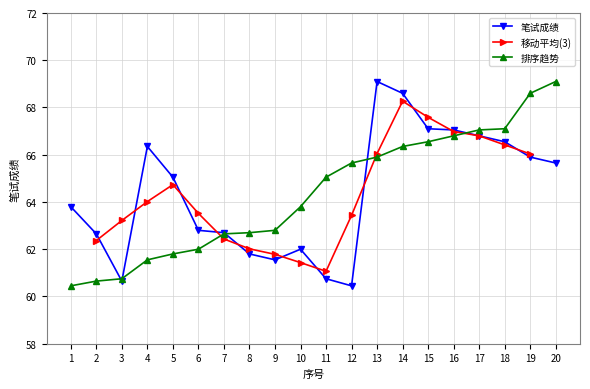

How many points are lower than both their immediate neighbors (excluding endpoints)?

3